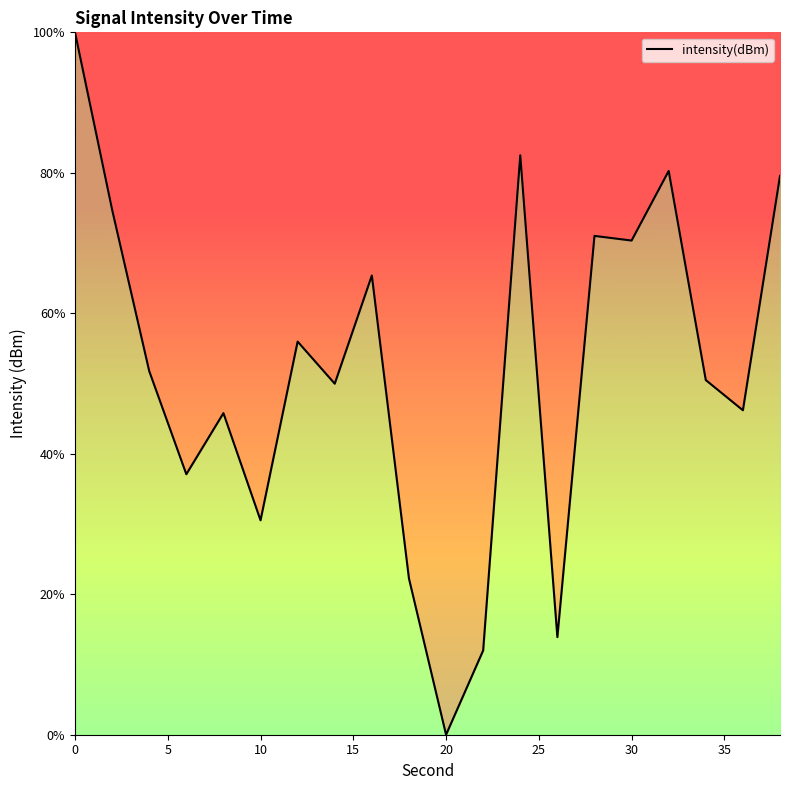

How many lines are shown in the chart?

1